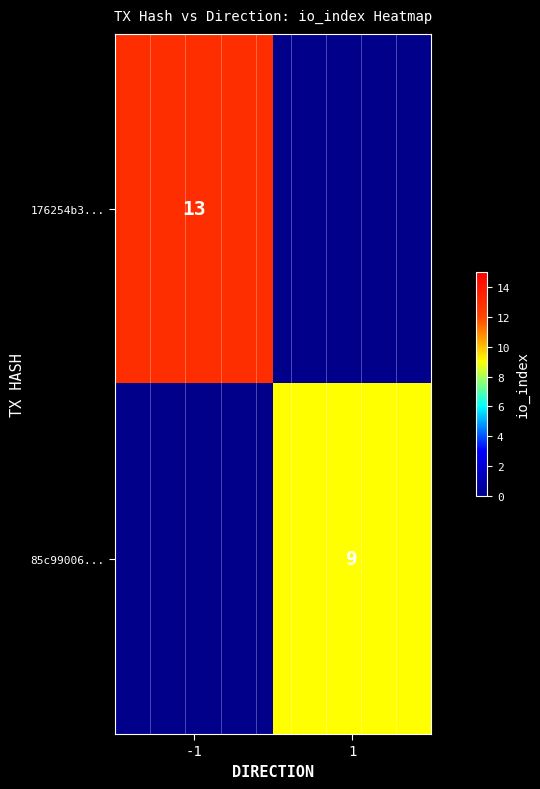

Rank the series by their maximum value, from highest to lowest.

176254b3..., 85c99006...